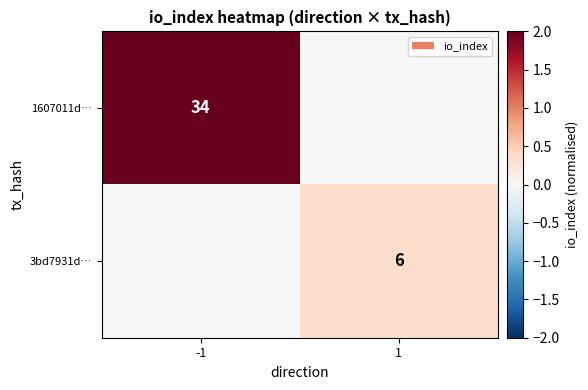

The 3bd7931d… series shows 6 at 1. True or false?

True